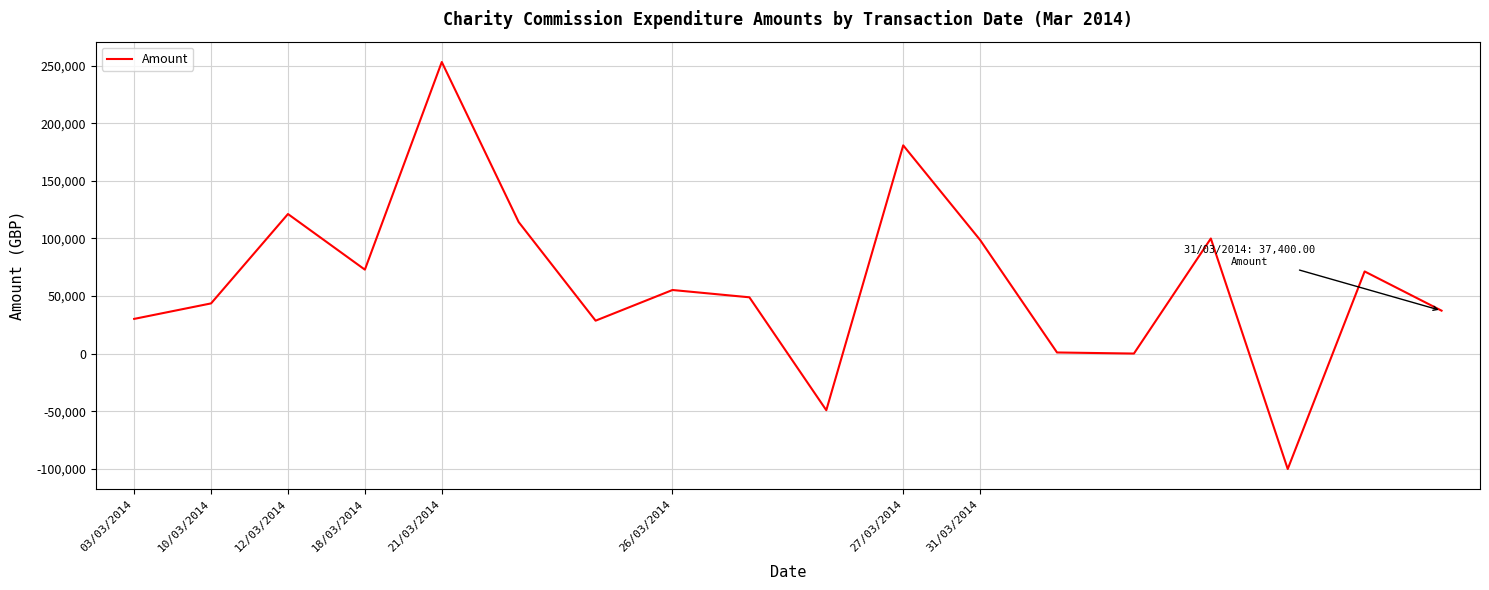

What is the minimum value shown in the chart?

-99958.3